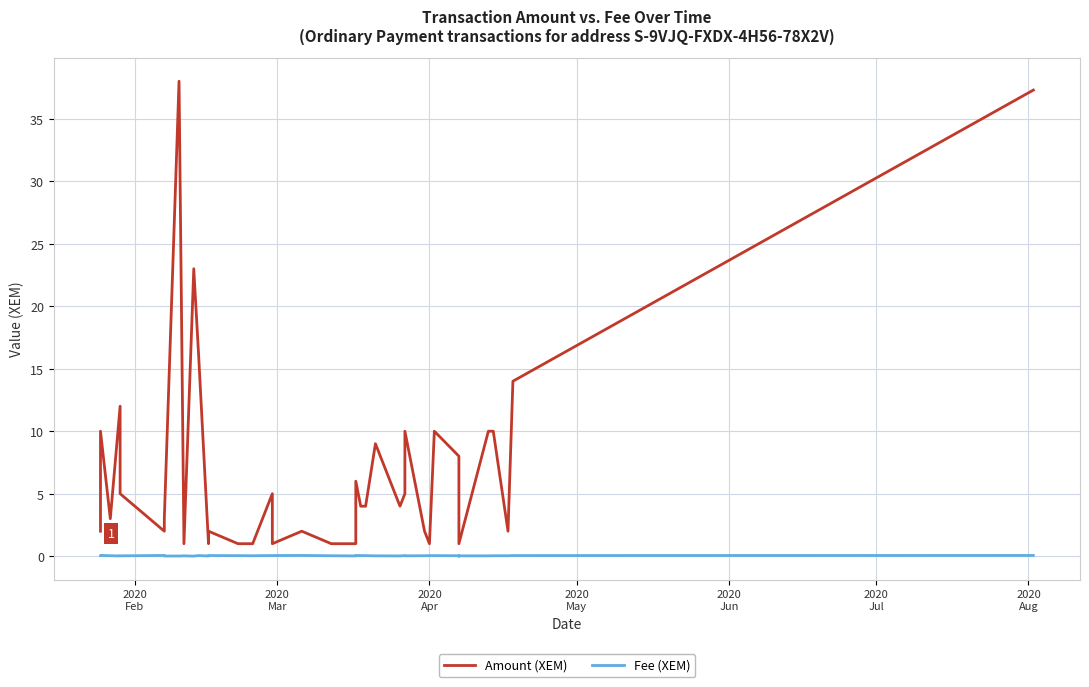

True or false: Amount (XEM) and Fee (XEM) intersect in this chart.

False